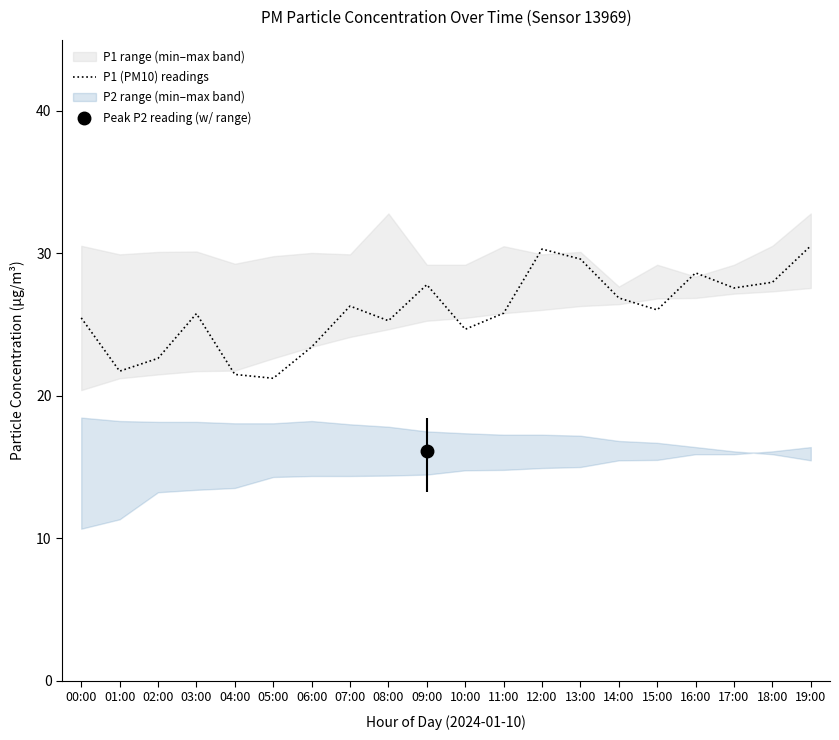

How many values exceed 26?

10